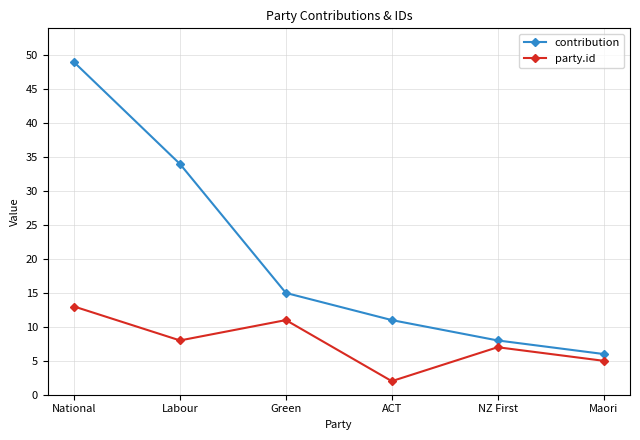

At how many categories does at least one series exceed 29?

2